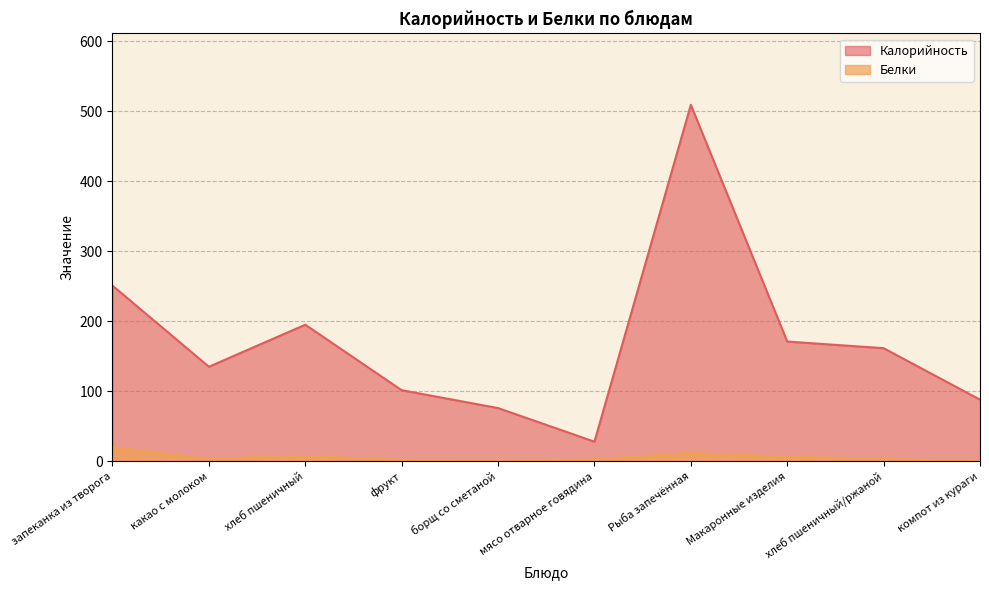

In Калорийность, how many points are lower than both neighbors (excluding endpoints)?

2